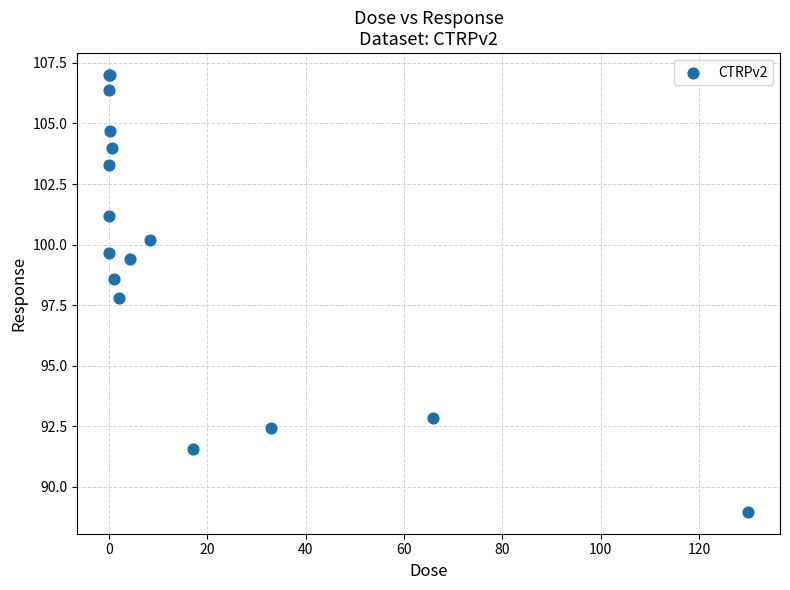

What Y value in the scatter plot is closest to 97?

97.8